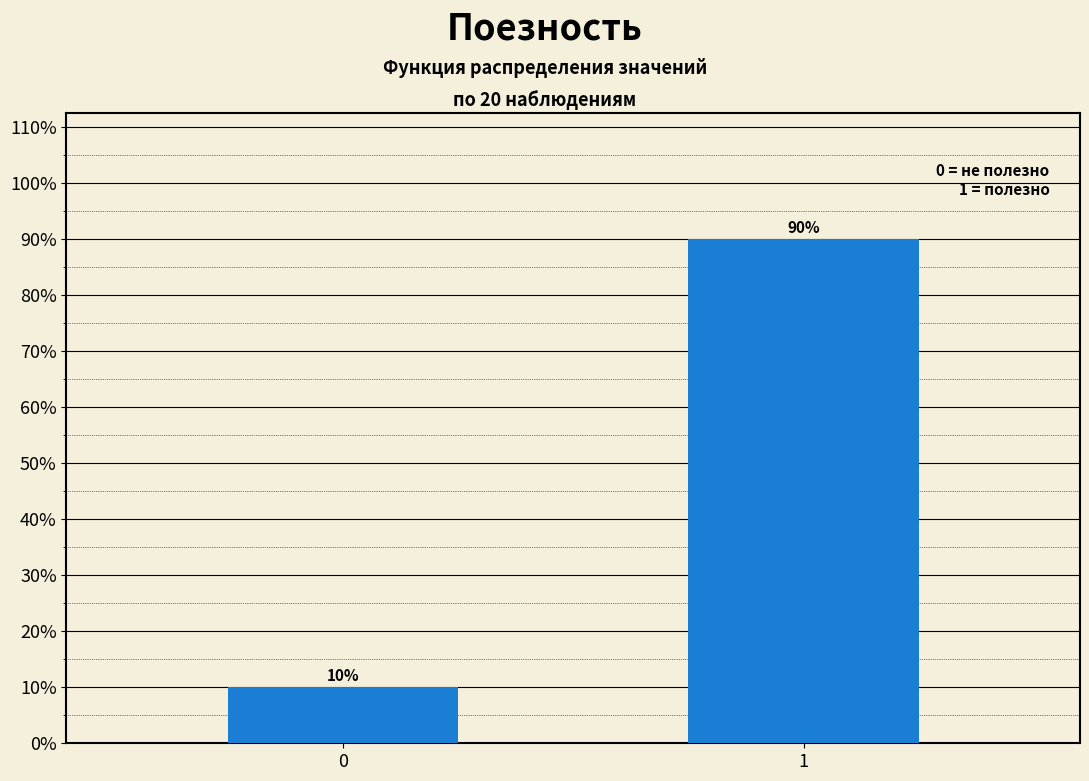

Reading right to left, extract all data points from this chart.

1=90	0=10